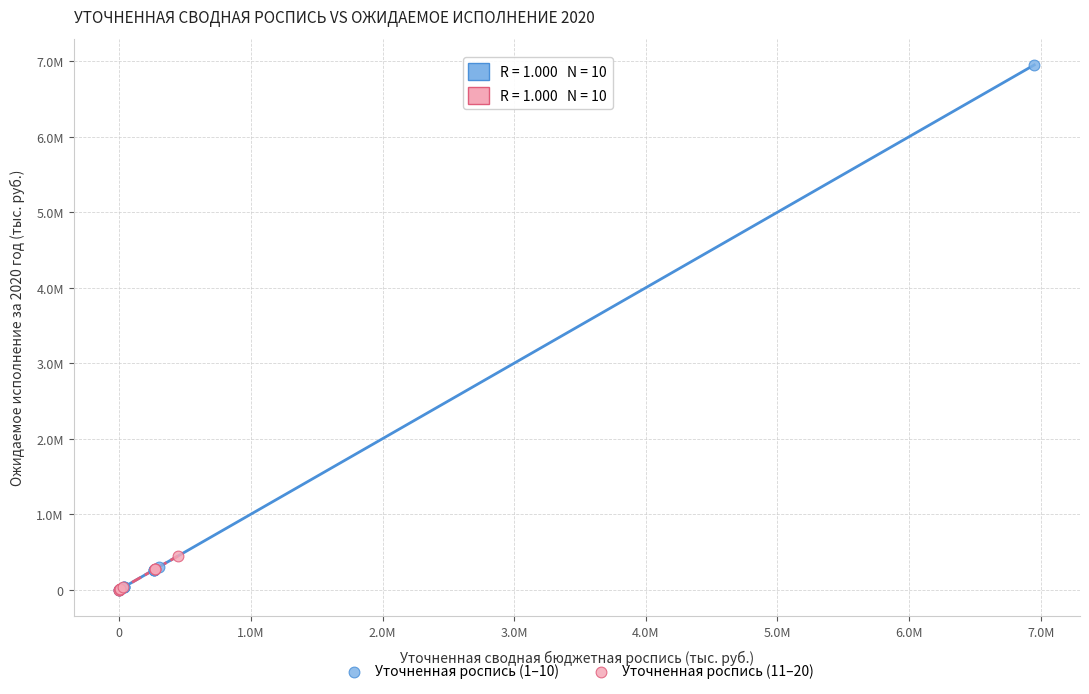

Which series contains the highest Y value?

Уточненная роспись (1–10)